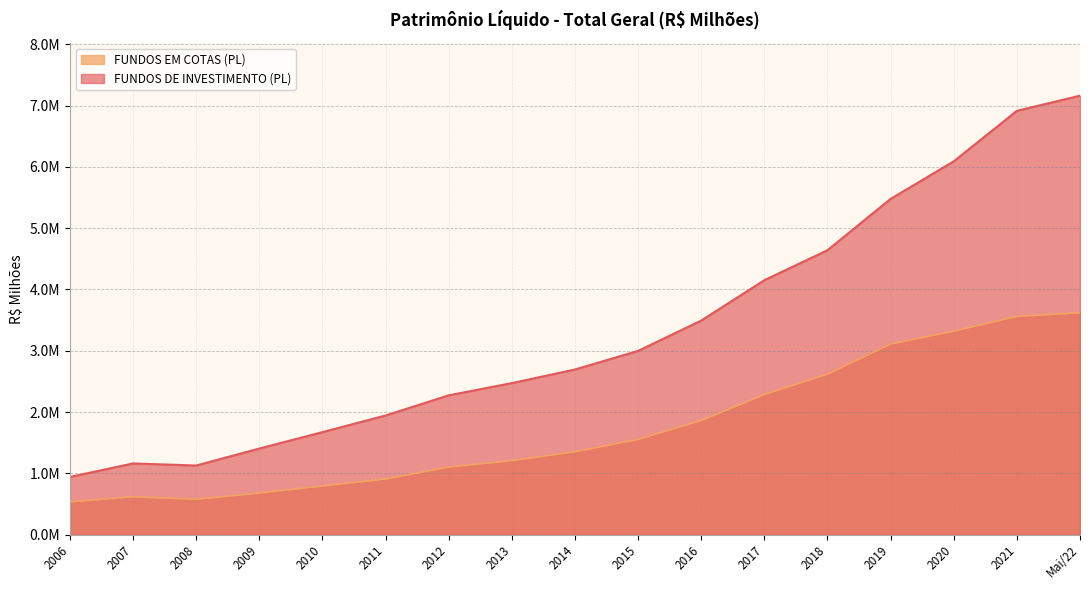

How many values in the FUNDOS EM COTAS (PL) series are below 1350625?

8